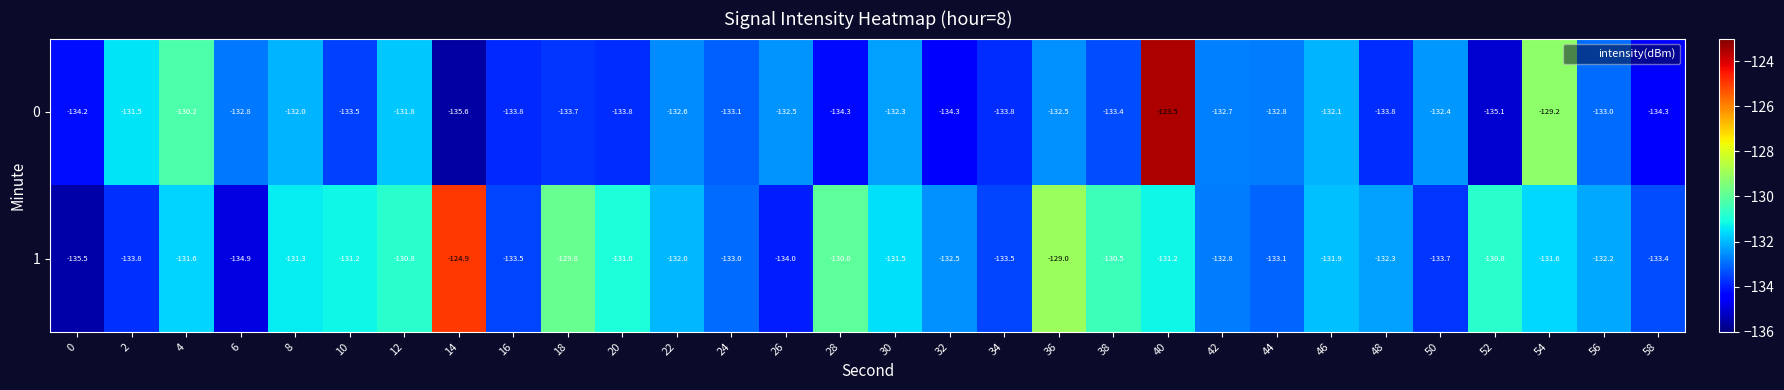

Rank the series at 6 from lowest to highest value.

1, 0